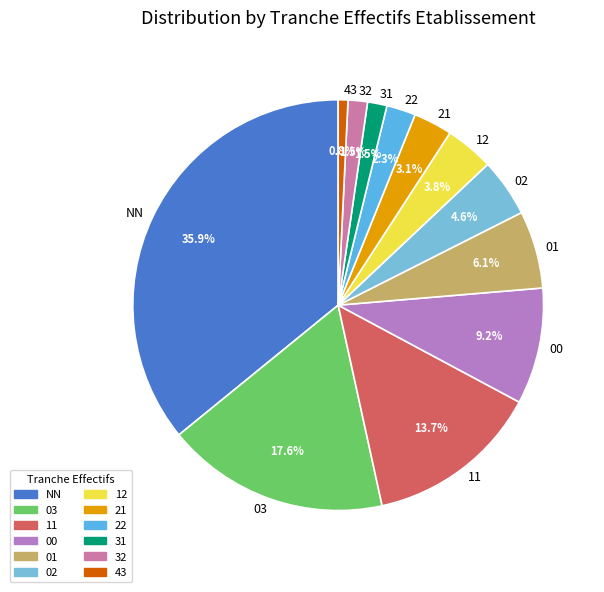

To the nearest percent, what portion does NN represent?

36%